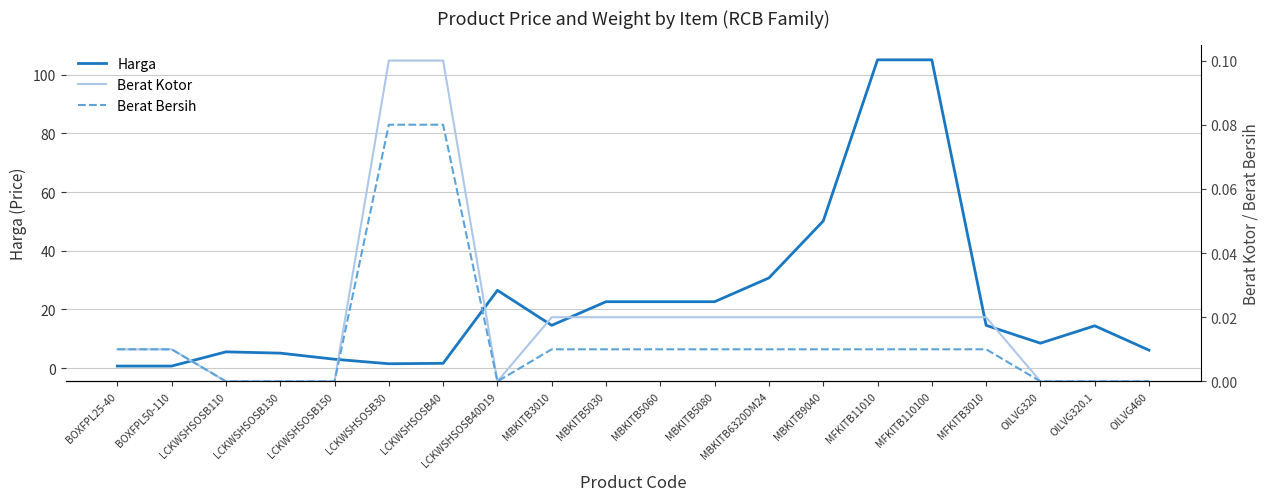

What are all the series names shown in the legend?

Harga, Berat Kotor, Berat Bersih